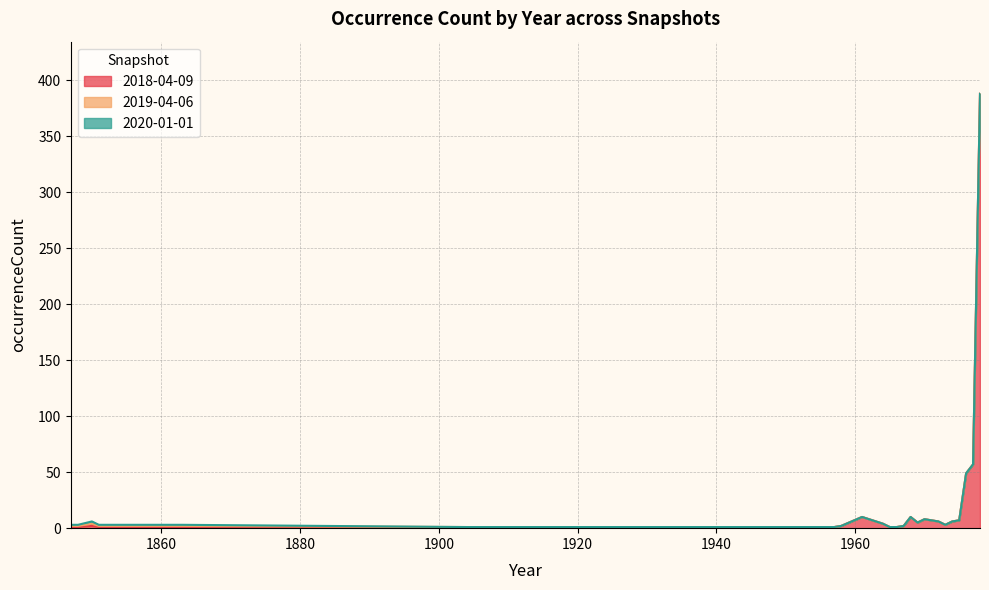

Does the chart display data point markers on the line(s)?

No